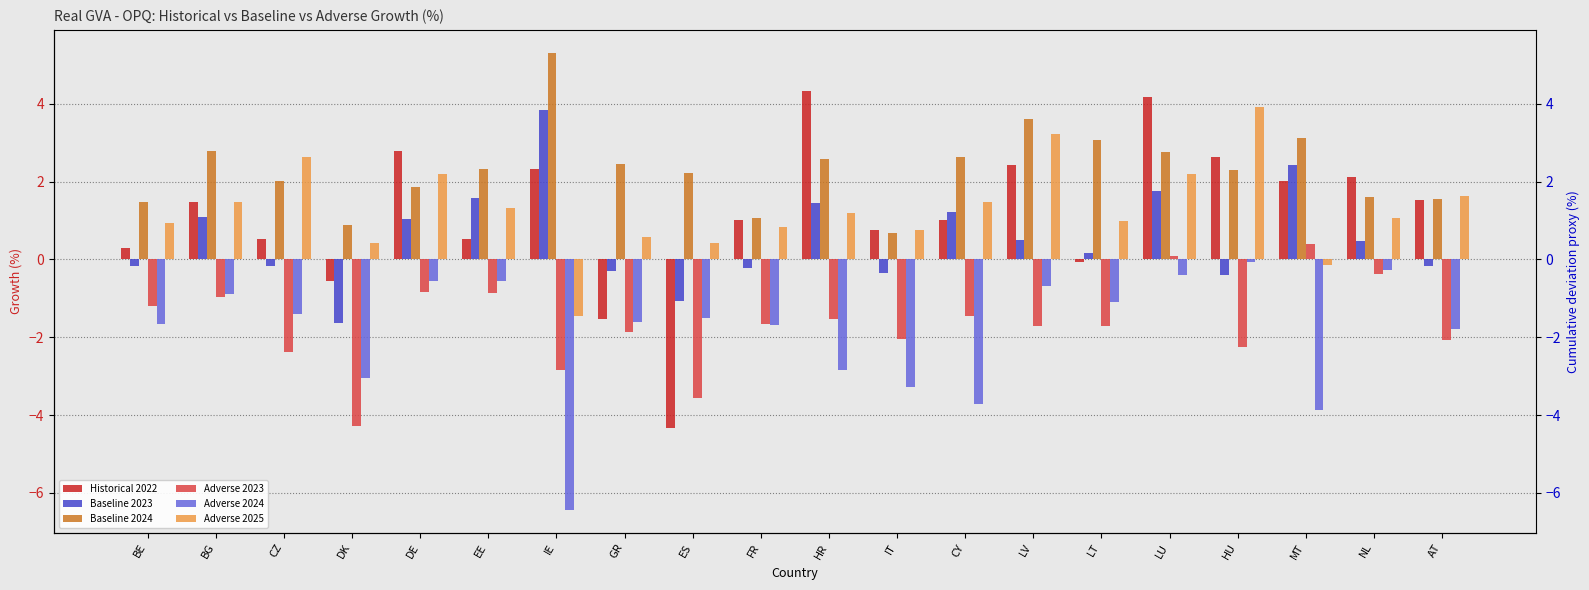

What is the sum of all Baseline 2023 values?

11.0